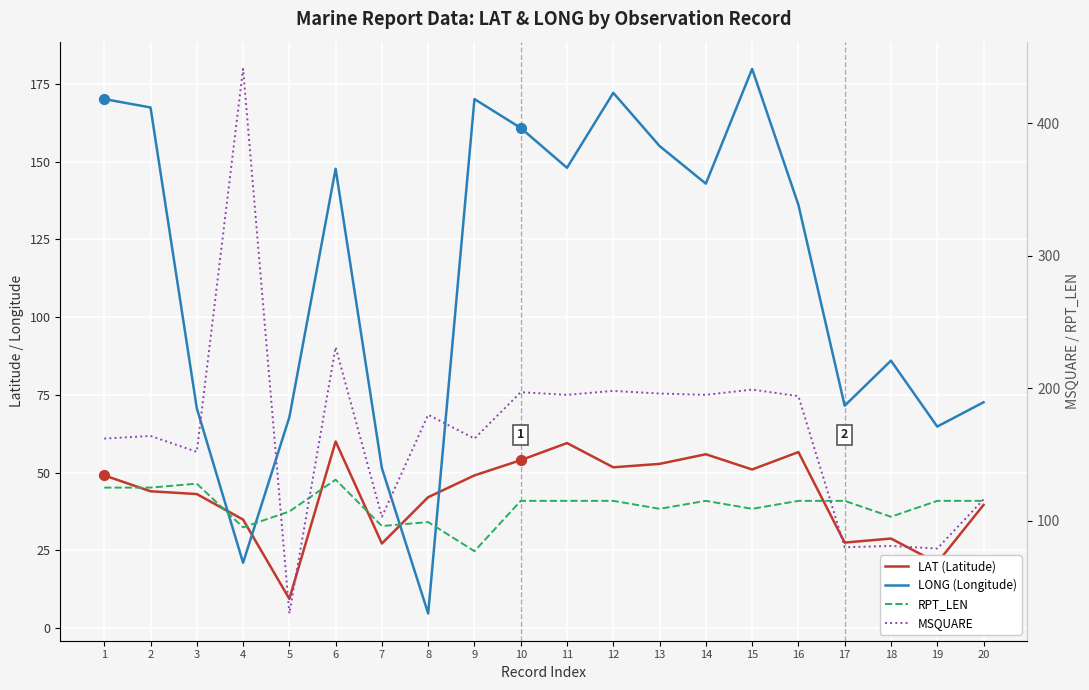

At which category is the sum across all series the highest?

4